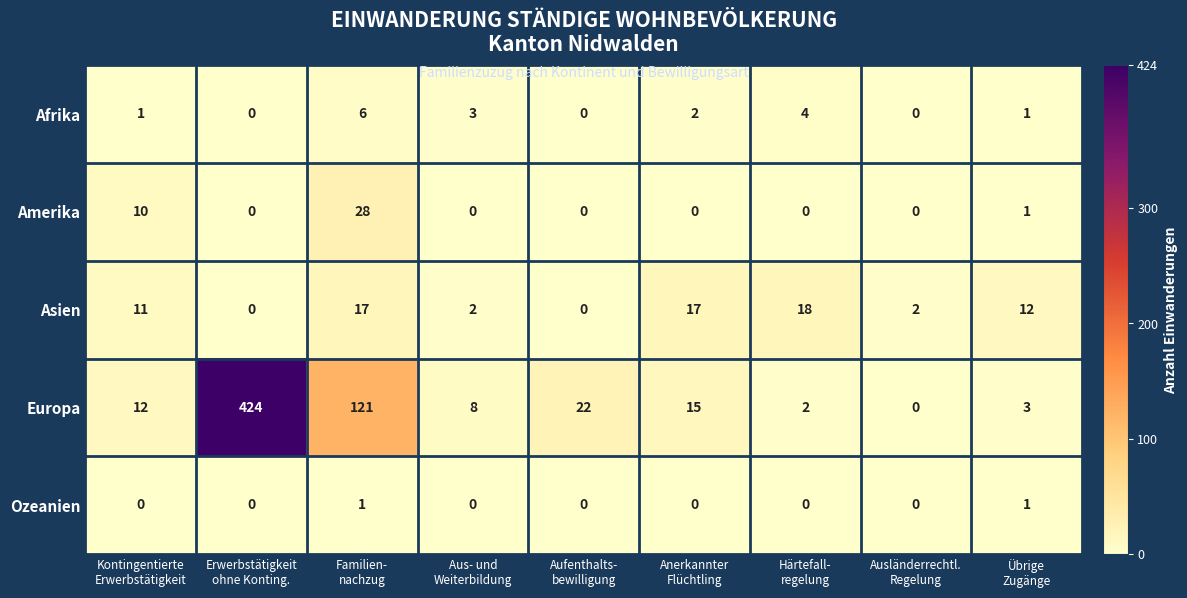

What is the average value of the Amerika series?

4